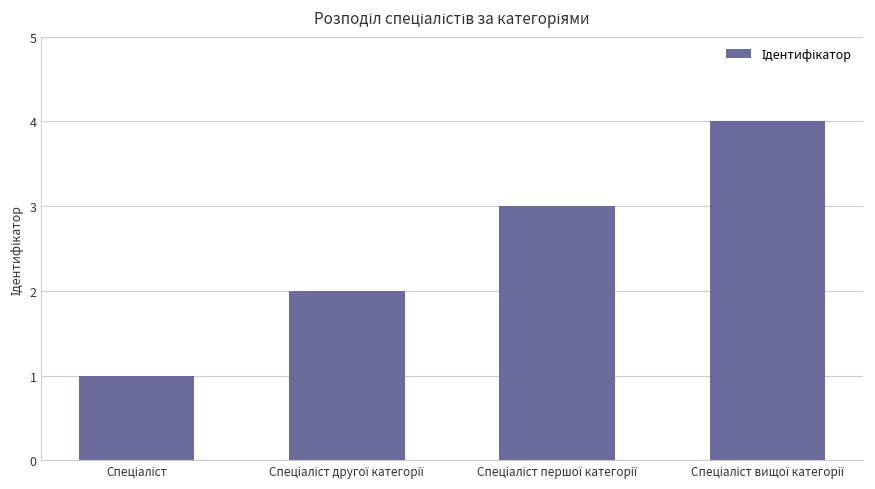

What is the maximum value shown in the chart?

4